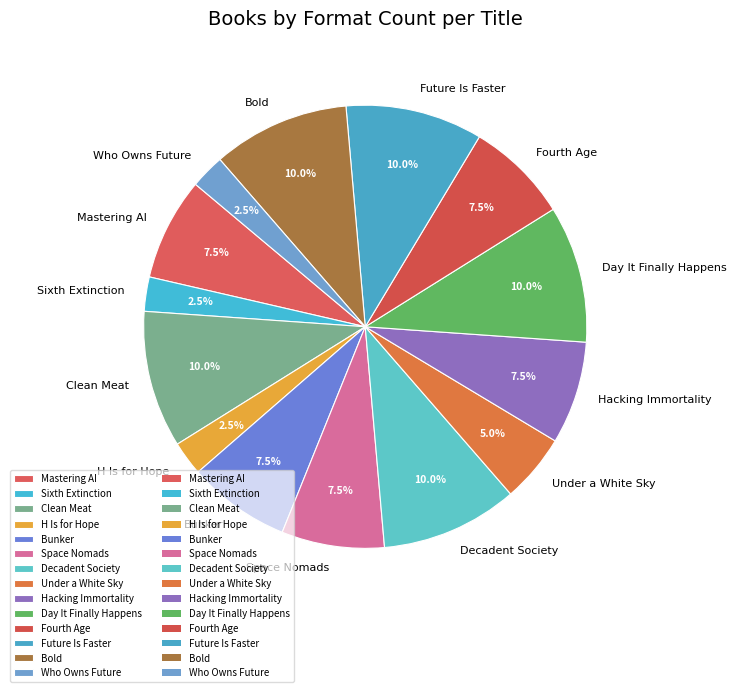

How many segments does this pie chart have?

14